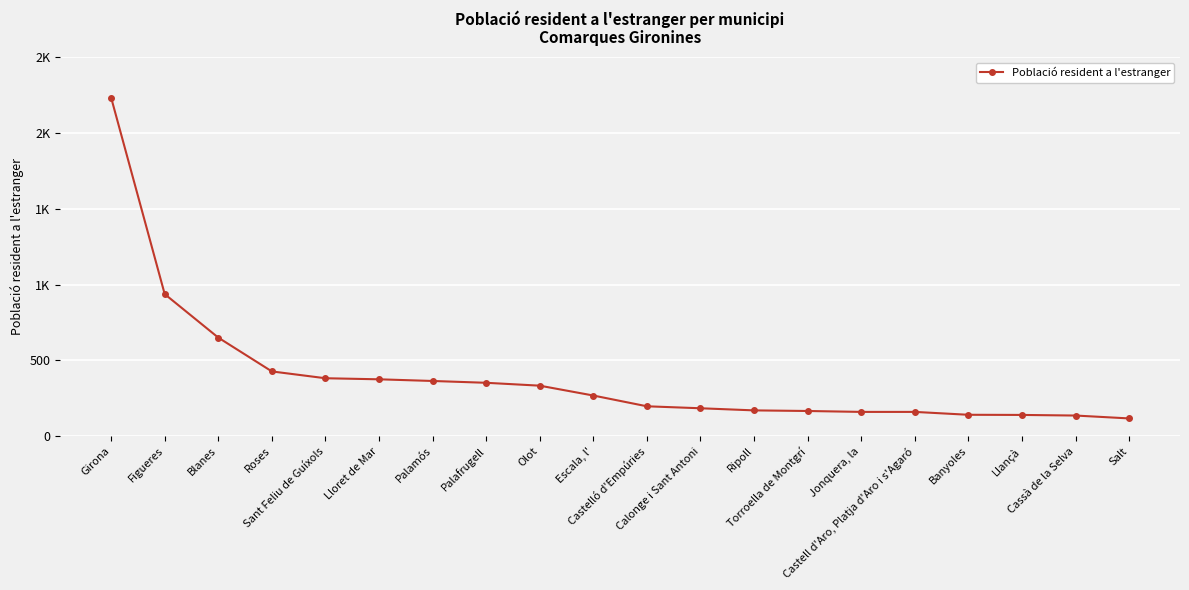

What is the value of the 15th point from the left?

160